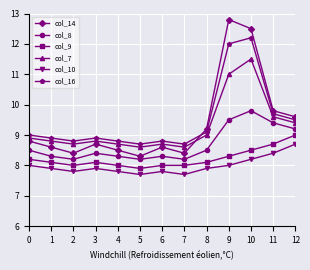

At which label is col_16 closest to 10?

11